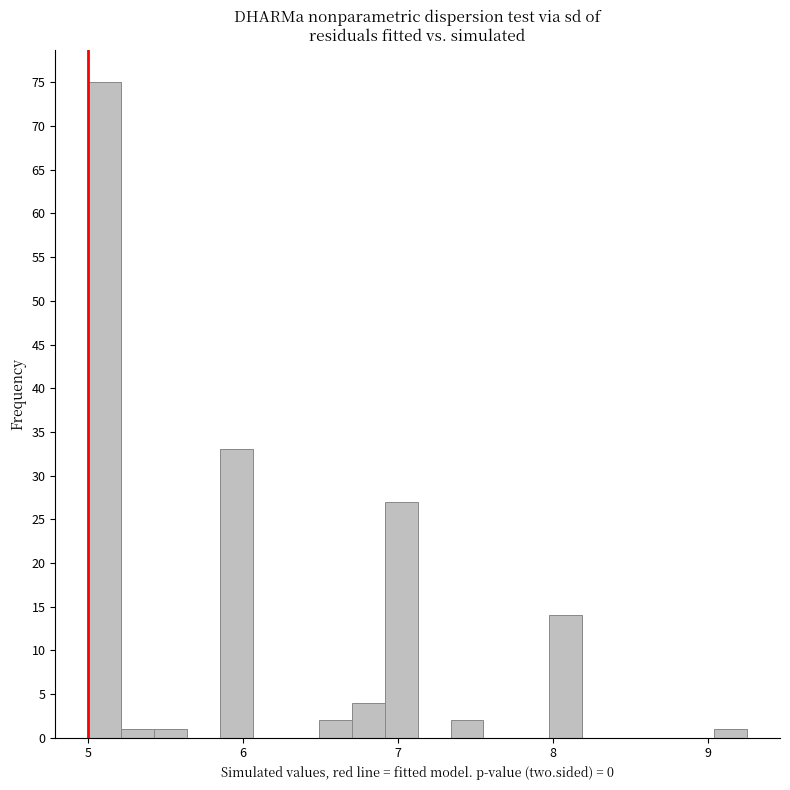

Around what value on the x-axis is the tallest bar? Give the approximate position of its centre, as read against the axis.

5.1